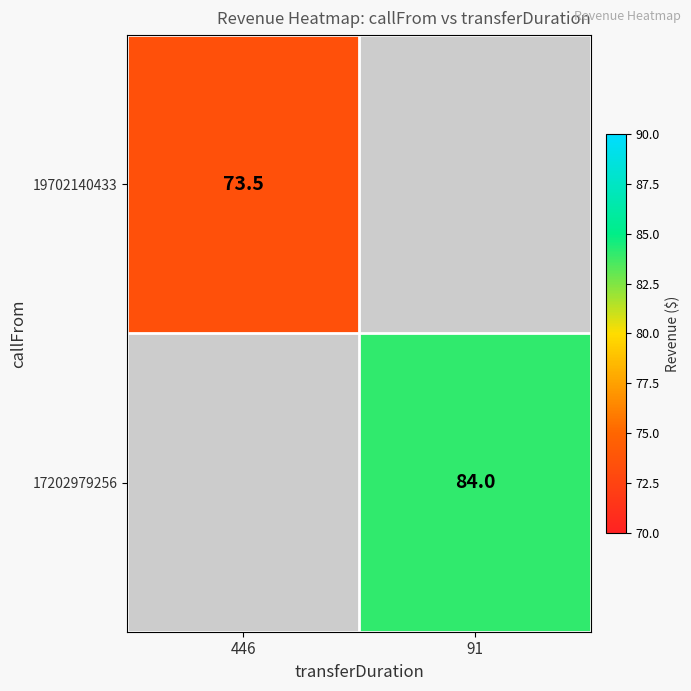

The 17202979256 series shows 32.9 at 91. True or false?

False